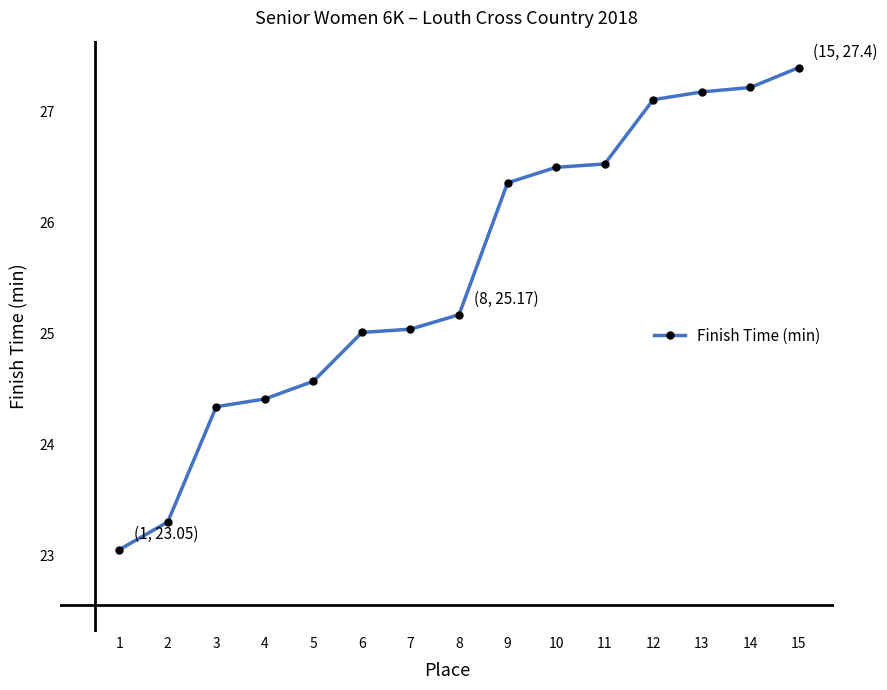

The value at 14 is 15.0. True or false?

False